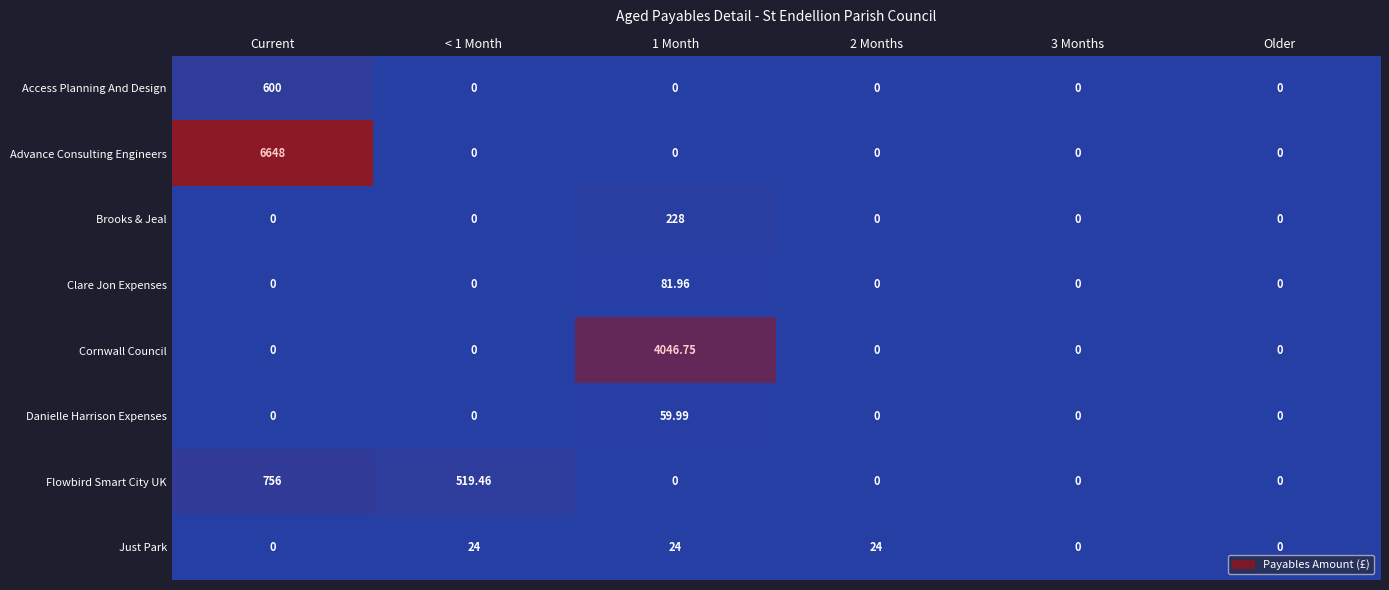

Which series has the widest spread of values?

Advance Consulting Engineers